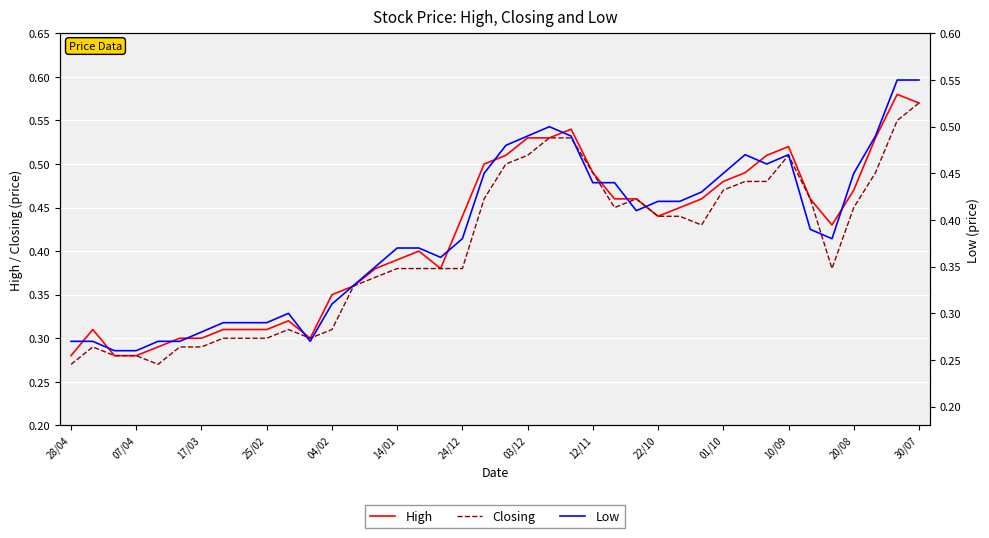

What are all the series names shown in the legend?

High, Closing, Low